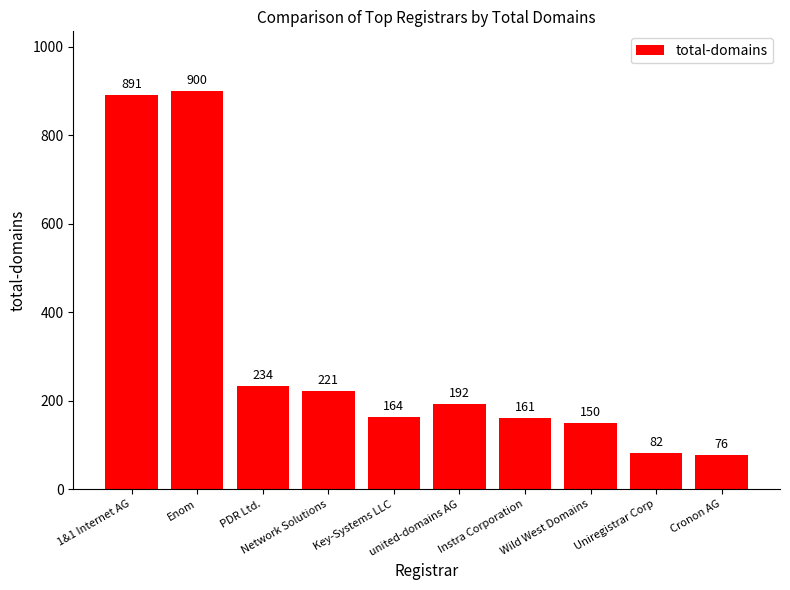

Reading right to left, list all the values displayed in this chart.

76	82	150	161	192	164	221	234	900	891